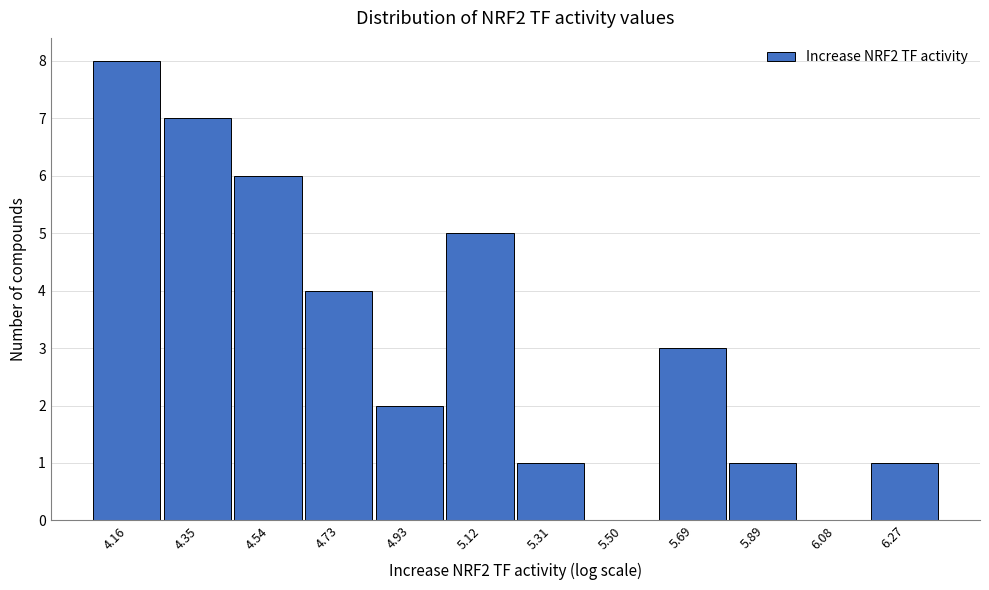

Reading left to right, list all the values displayed in this chart.

4.16=8	4.35=7	4.54=6	4.73=4	4.93=2	5.12=5	5.31=1	5.50=0	5.69=3	5.89=1	6.08=0	6.27=1